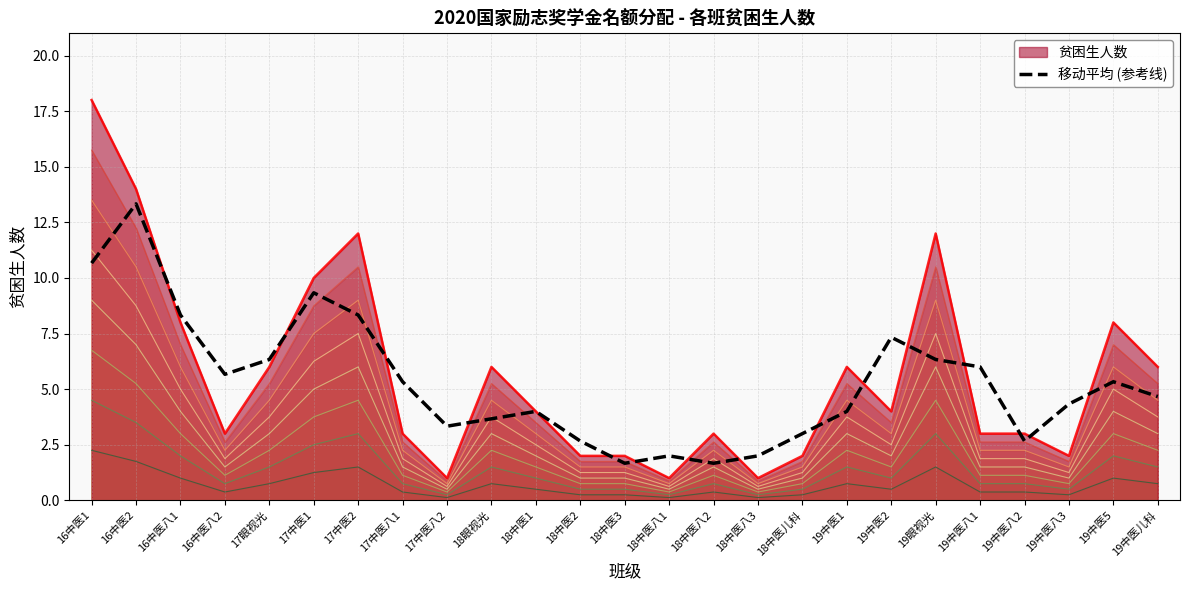

True or false: 贫困生人数 has a value of 12.0 at 19眼视光.

True